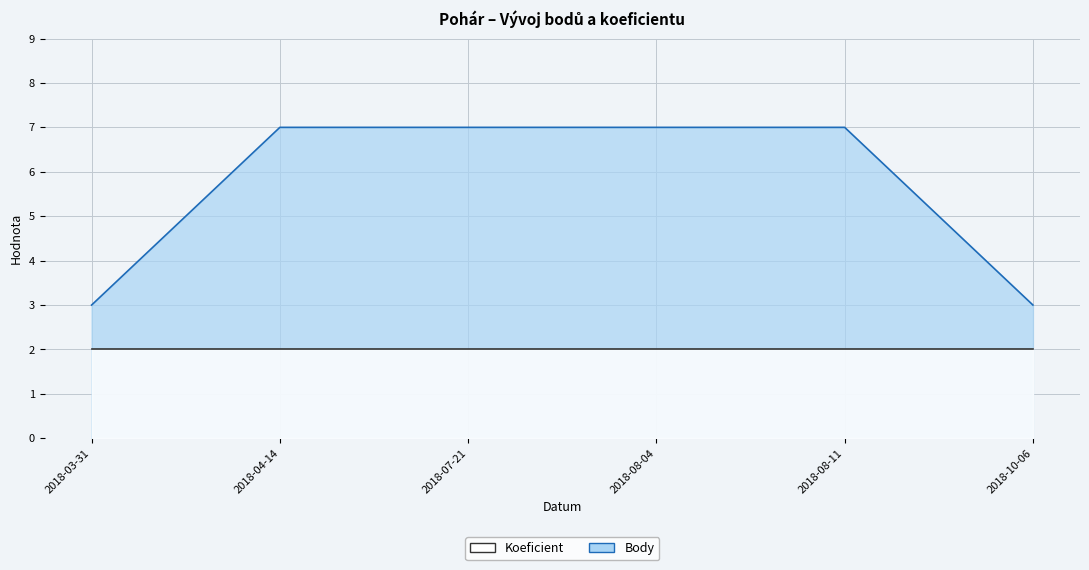

List the labels in order of value, largest first.

2018-04-14, 2018-07-21, 2018-08-04, 2018-08-11, 2018-03-31, 2018-10-06